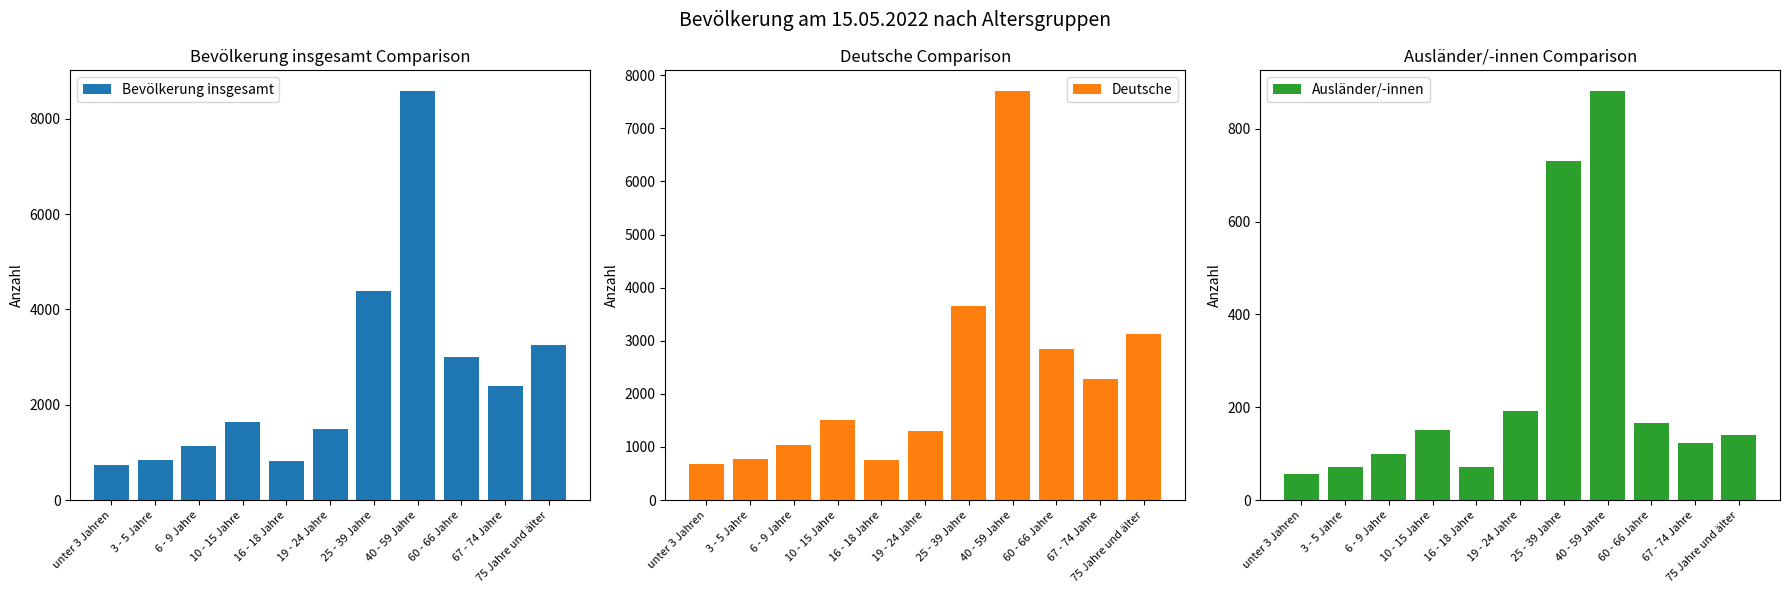

Reading left to right, what are all the values shown in this chart?

Bevölkerung insgesamt: unter 3 Jahren=727	3 - 5 Jahre=847	6 - 9 Jahre=1130	10 - 15 Jahre=1647	16 - 18 Jahre=815	19 - 24 Jahre=1485	25 - 39 Jahre=4390	40 - 59 Jahre=8591	60 - 66 Jahre=2998	67 - 74 Jahre=2395	75 Jahre und älter=3262
Deutsche: unter 3 Jahren=674	3 - 5 Jahre=779	6 - 9 Jahre=1032	10 - 15 Jahre=1502	16 - 18 Jahre=745	19 - 24 Jahre=1296	25 - 39 Jahre=3661	40 - 59 Jahre=7707	60 - 66 Jahre=2838	67 - 74 Jahre=2276	75 Jahre und älter=3124
Ausländer/-innen: unter 3 Jahren=55	3 - 5 Jahre=72	6 - 9 Jahre=99	10 - 15 Jahre=150	16 - 18 Jahre=72	19 - 24 Jahre=192	25 - 39 Jahre=730	40 - 59 Jahre=882	60 - 66 Jahre=165	67 - 74 Jahre=122	75 Jahre und älter=140